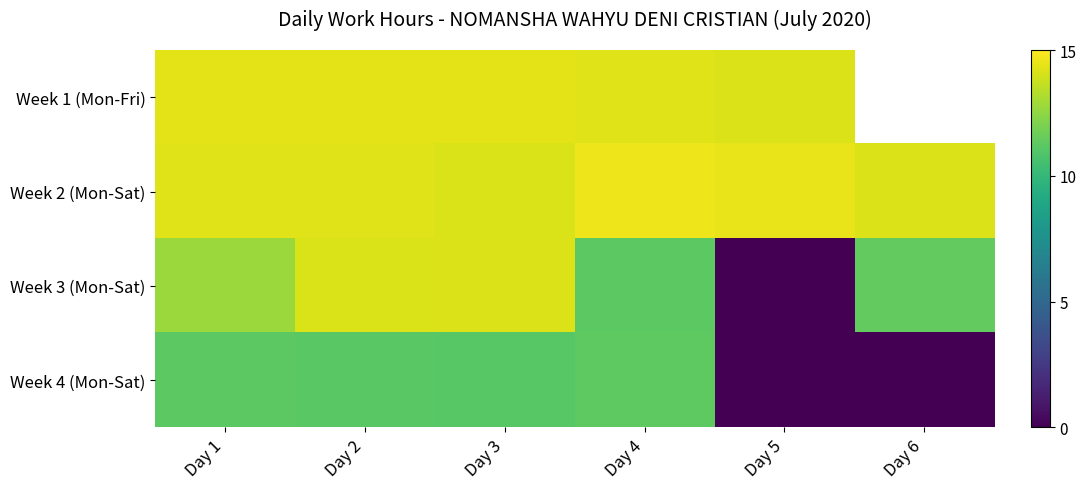

Rank the series by their average value, from lowest to highest.

Week 4 (Mon-Sat), Week 3 (Mon-Sat), Week 1 (Mon-Fri), Week 2 (Mon-Sat)